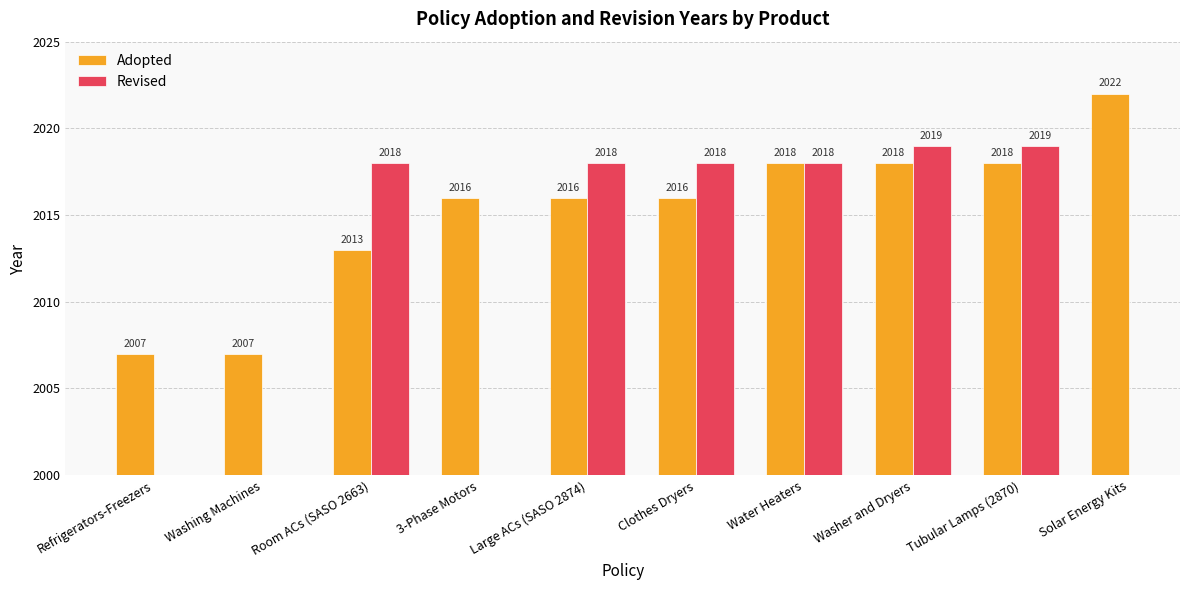

Which has a higher value, Large ACs (SASO 2874) or Washing Machines?

Large ACs (SASO 2874)